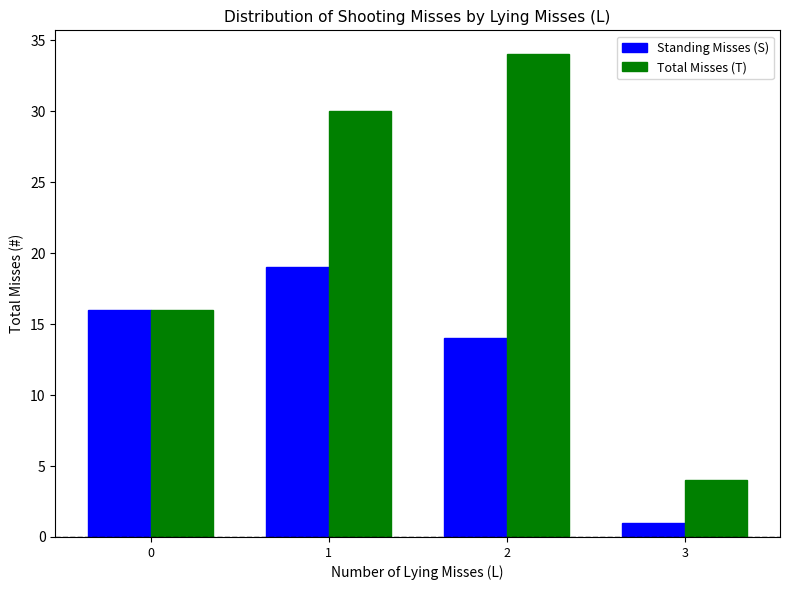

True or false: Total Misses (T) has a value of 51 at 2.

False